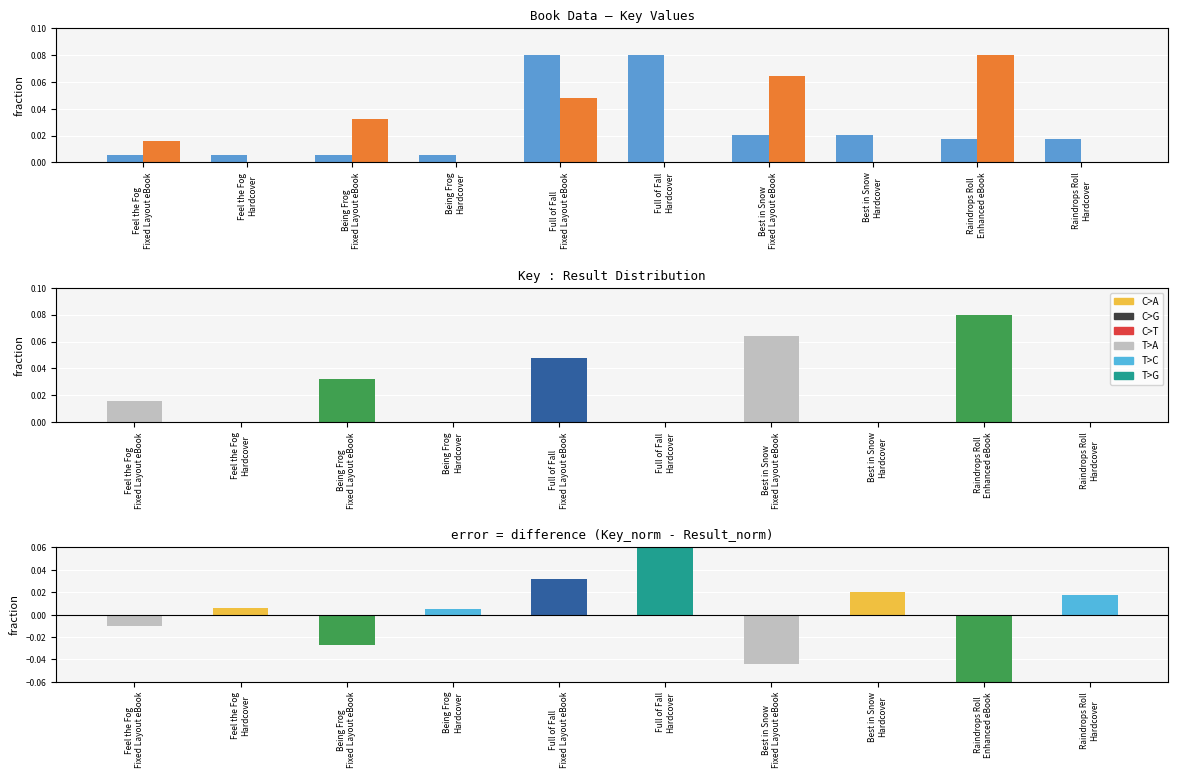

List the series in order of their peak value, highest first.

Key, Result